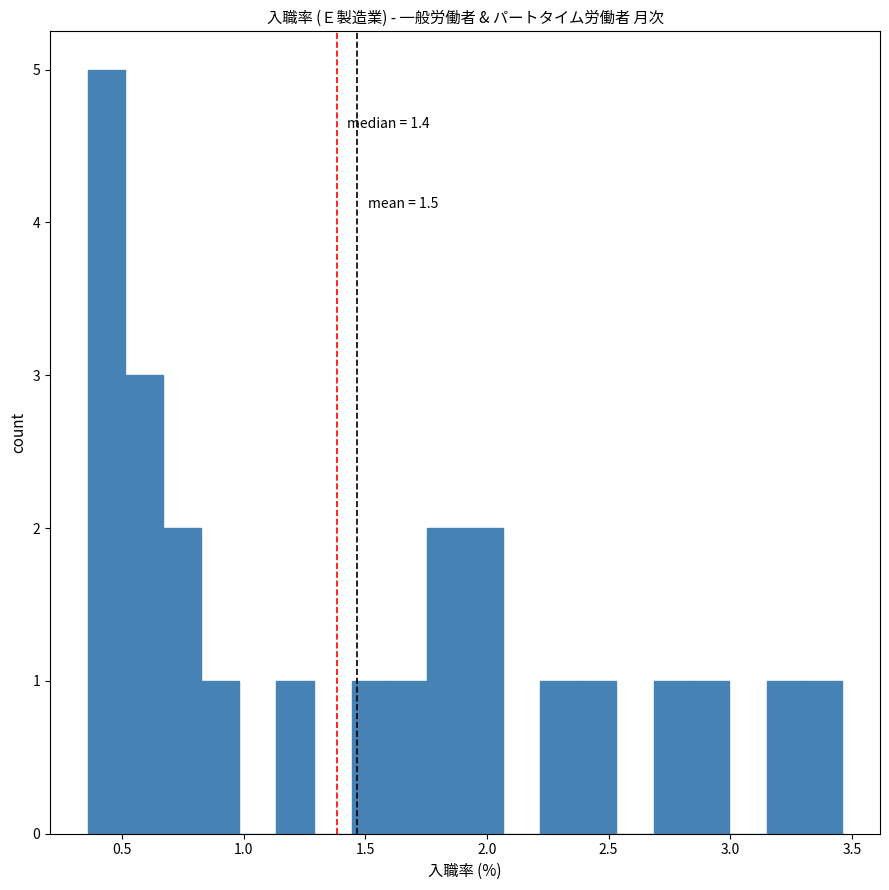

Read against the x-axis, roughly where is the centre of the tallest bar?

0.45